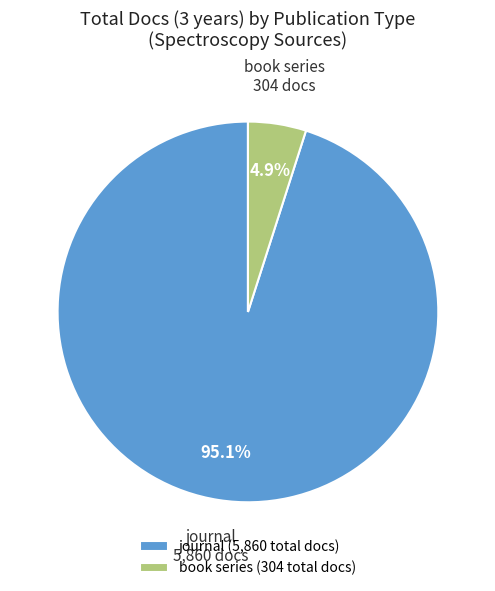

Rank the categories by value from highest to lowest.

journal, book series